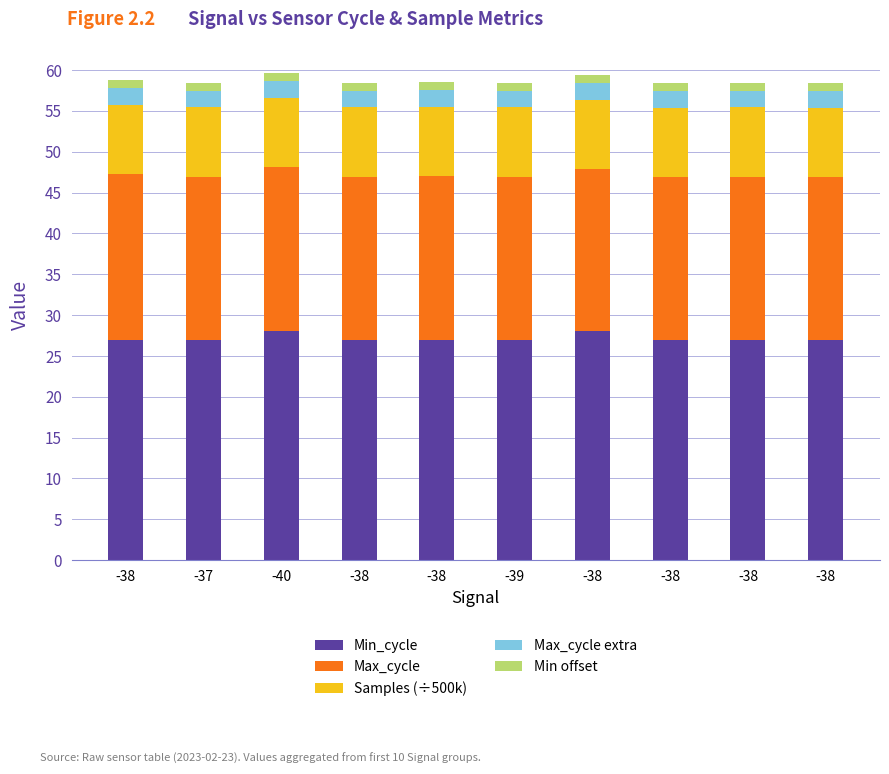

Which has a higher value, -38 or -38?

-38